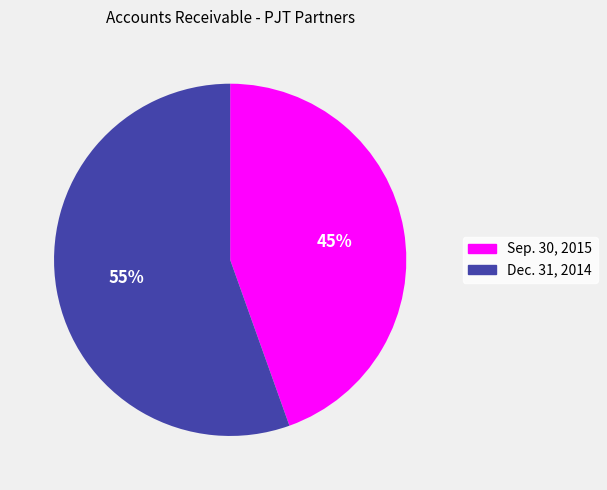

Rank the categories by value from lowest to highest.

Sep. 30, 2015, Dec. 31, 2014